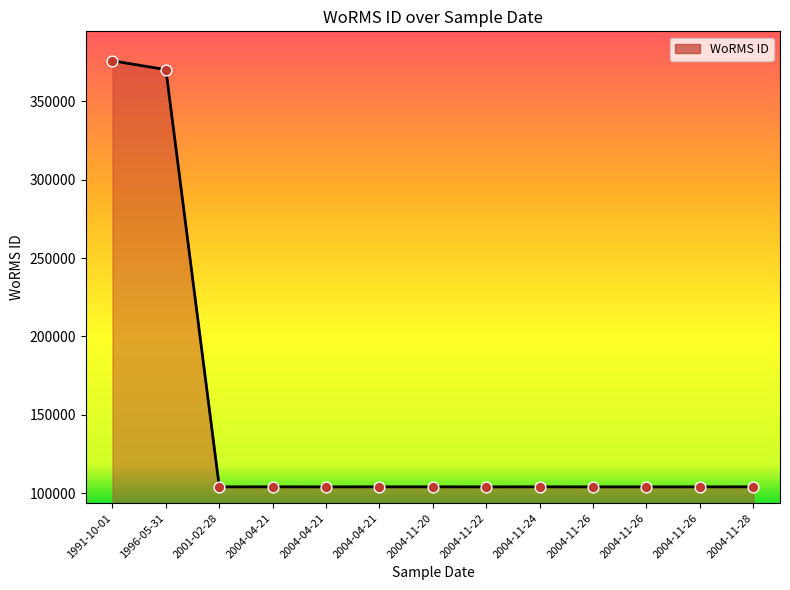

Which has a higher value, 2004-11-26 or 2001-02-28?

2004-11-26